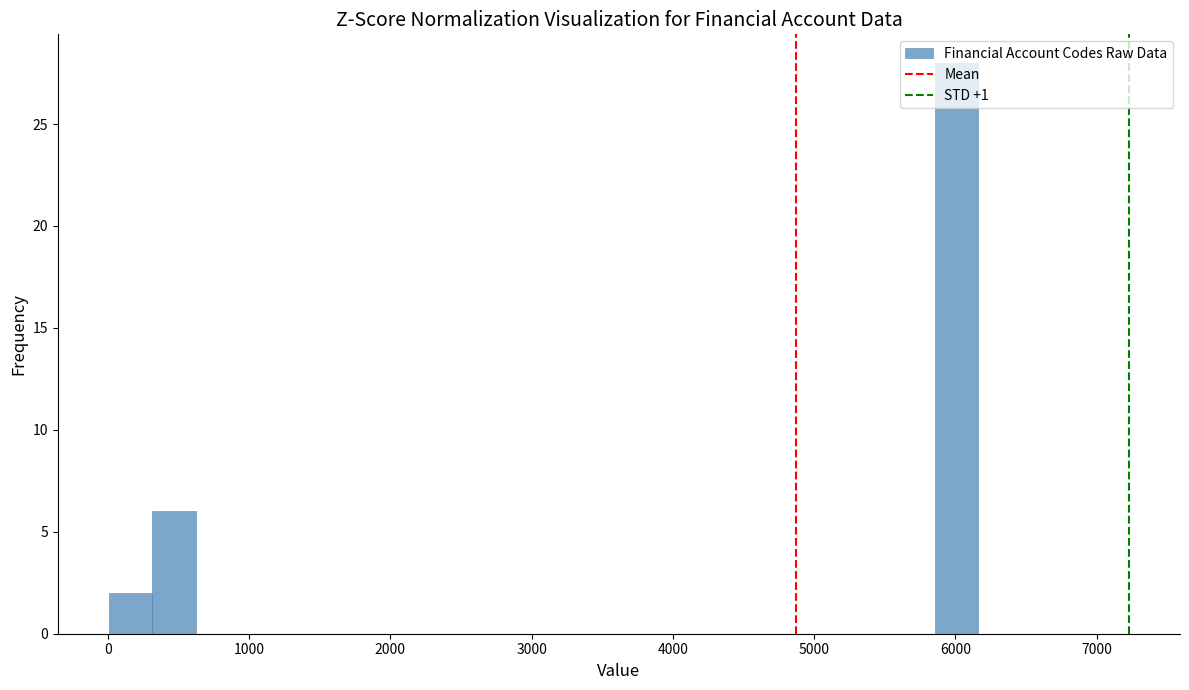

Around what value on the x-axis is the tallest bar? Give the approximate position of its centre, as read against the axis.

6000